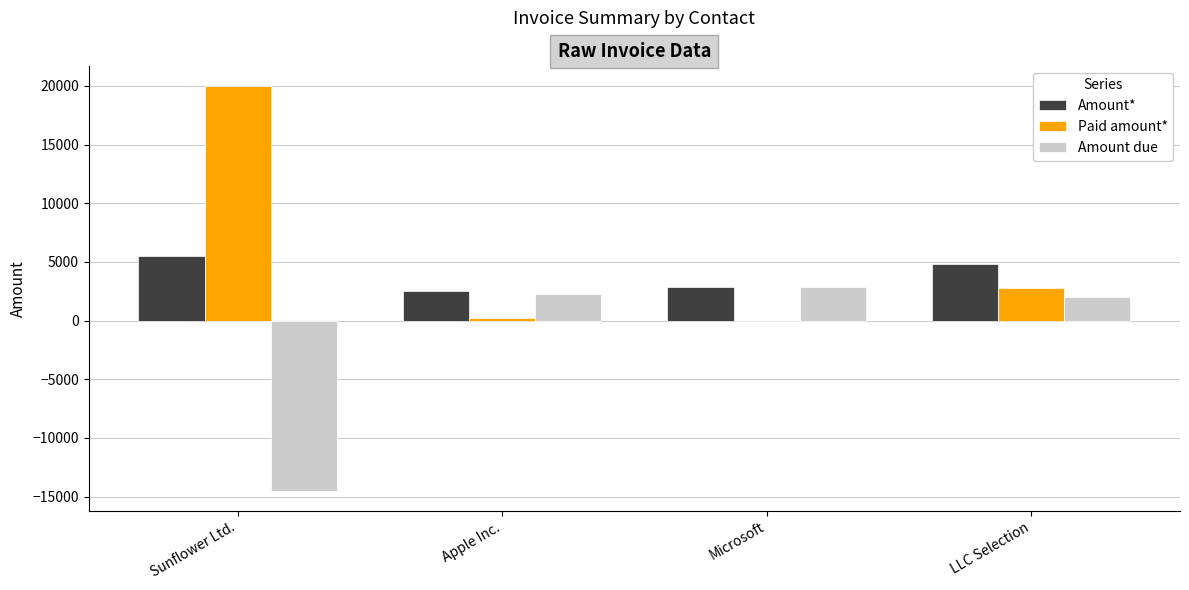

At which label is Paid amount* closest to 10000?

LLC Selection